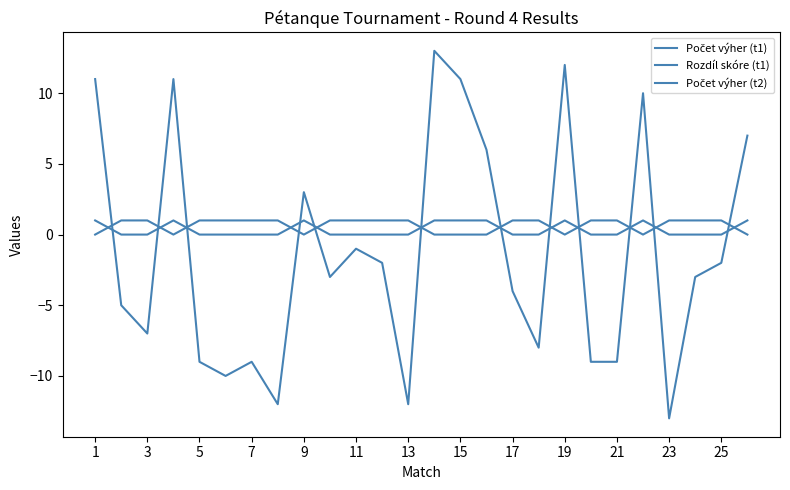

Rank the series by their maximum value, from highest to lowest.

Rozdíl skóre (t1), Počet výher (t1), Počet výher (t2)